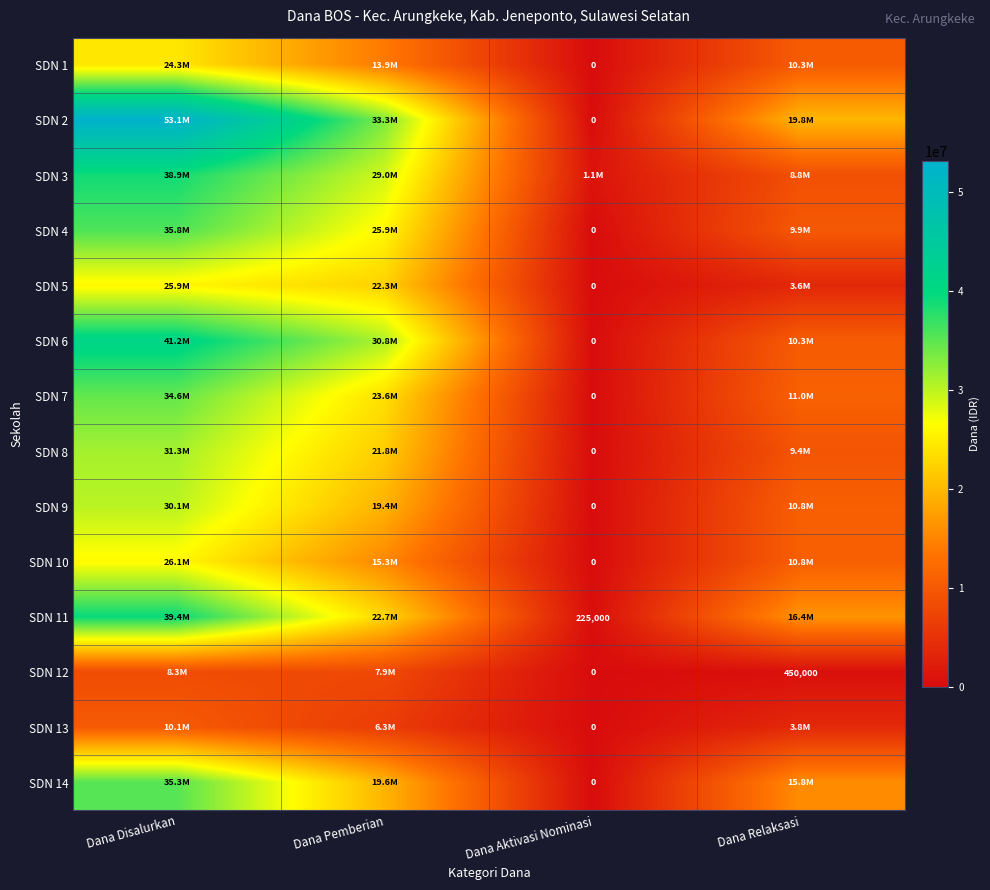

The value of SDN 8 at Dana Relaksasi is 9450000. True or false?

True